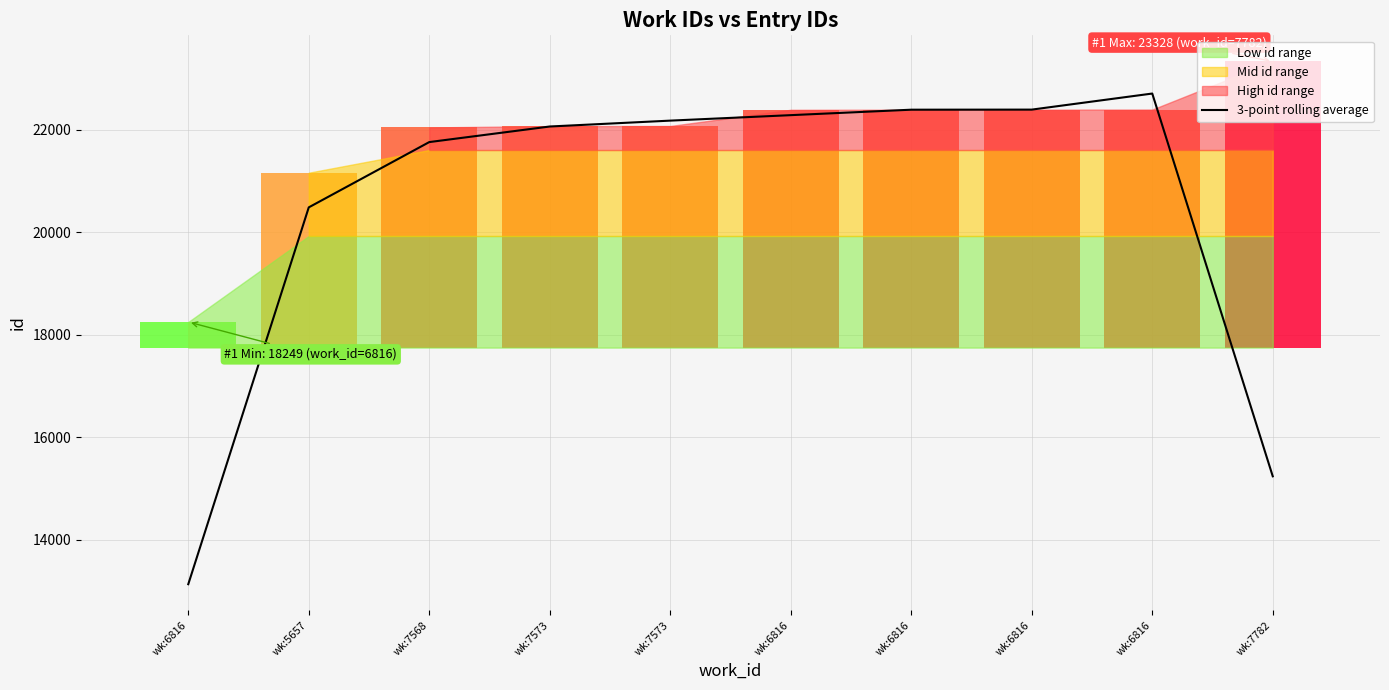

How many categories are shown in the chart?

10